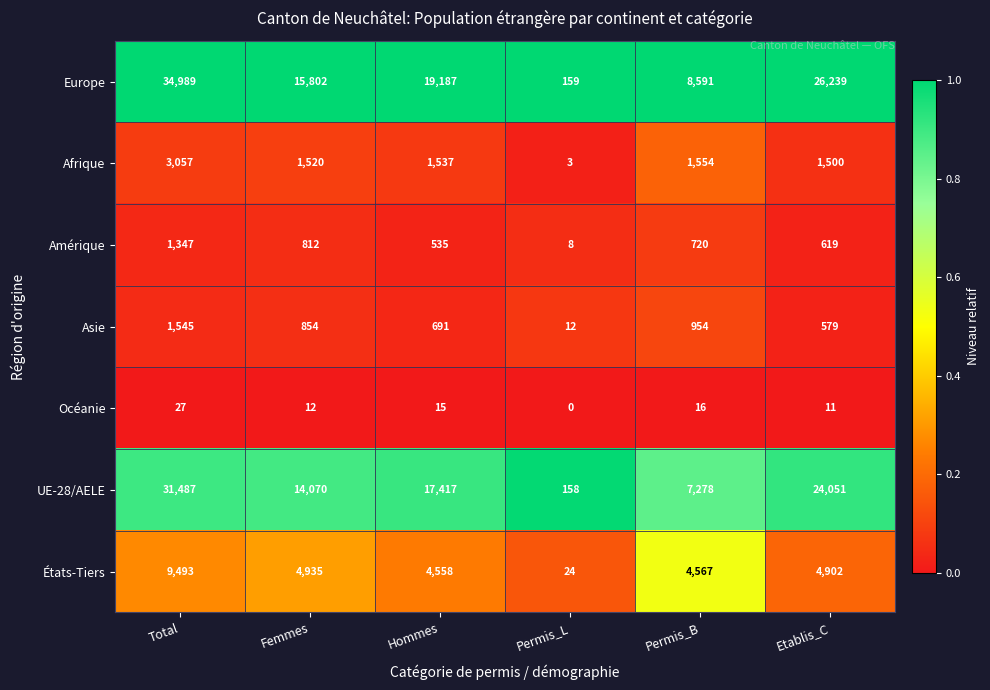

At which category is the sum across all series the highest?

Total